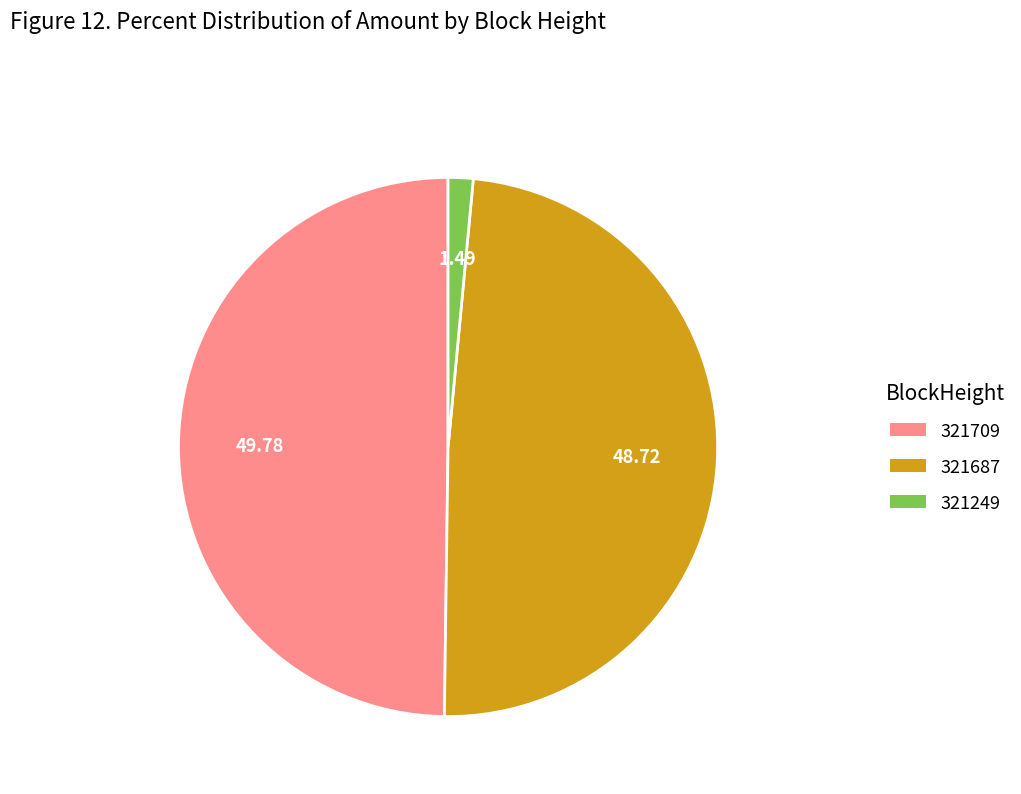

Rank the categories by value from highest to lowest.

321709, 321687, 321249